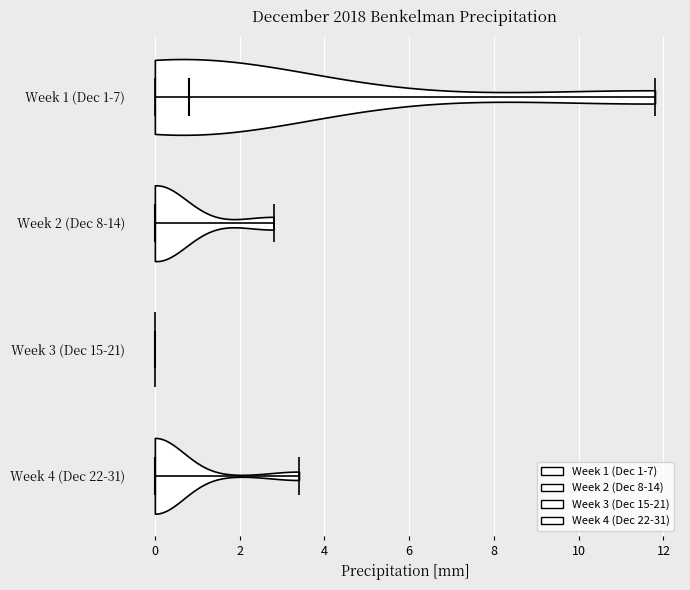

Reading bottom to top, read every violin against the x-axis: where its median line is, and the lowest and highest points it reaches. The values are not printed on the chart, so give them approximately, as read against the axis.

Week 4 (Dec 22-31): median line 0.0, lowest point 0.0, highest point 3.4
Week 3 (Dec 15-21): median line 0.0, lowest point 0.0, highest point 0.0
Week 2 (Dec 8-14): median line 0.0, lowest point 0.0, highest point 2.8
Week 1 (Dec 1-7): median line 0.8, lowest point 0.0, highest point 11.8